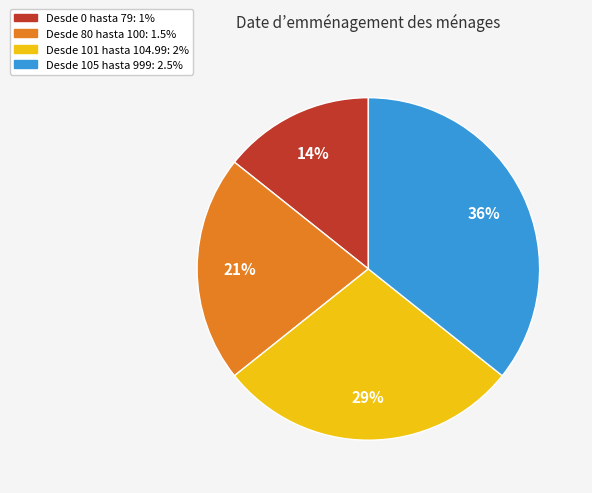

To the nearest percent, what is the average slice percentage?

25%